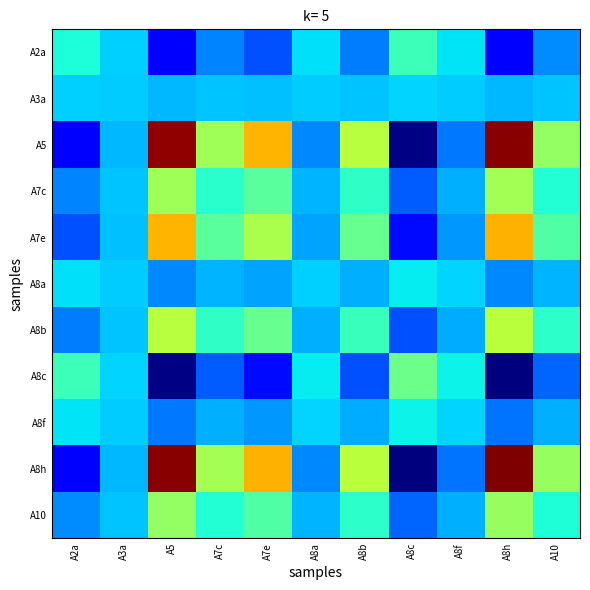

At how many categories does at least one series exceed 0?

11